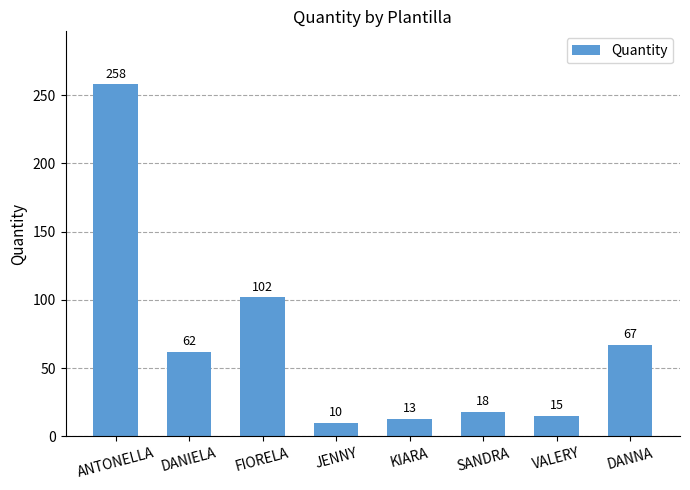

Which label corresponds to the smallest value in the chart?

JENNY